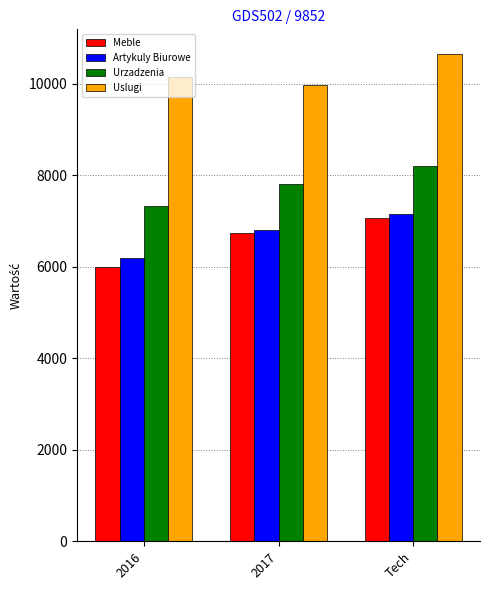

How many groups of bars are there?

3